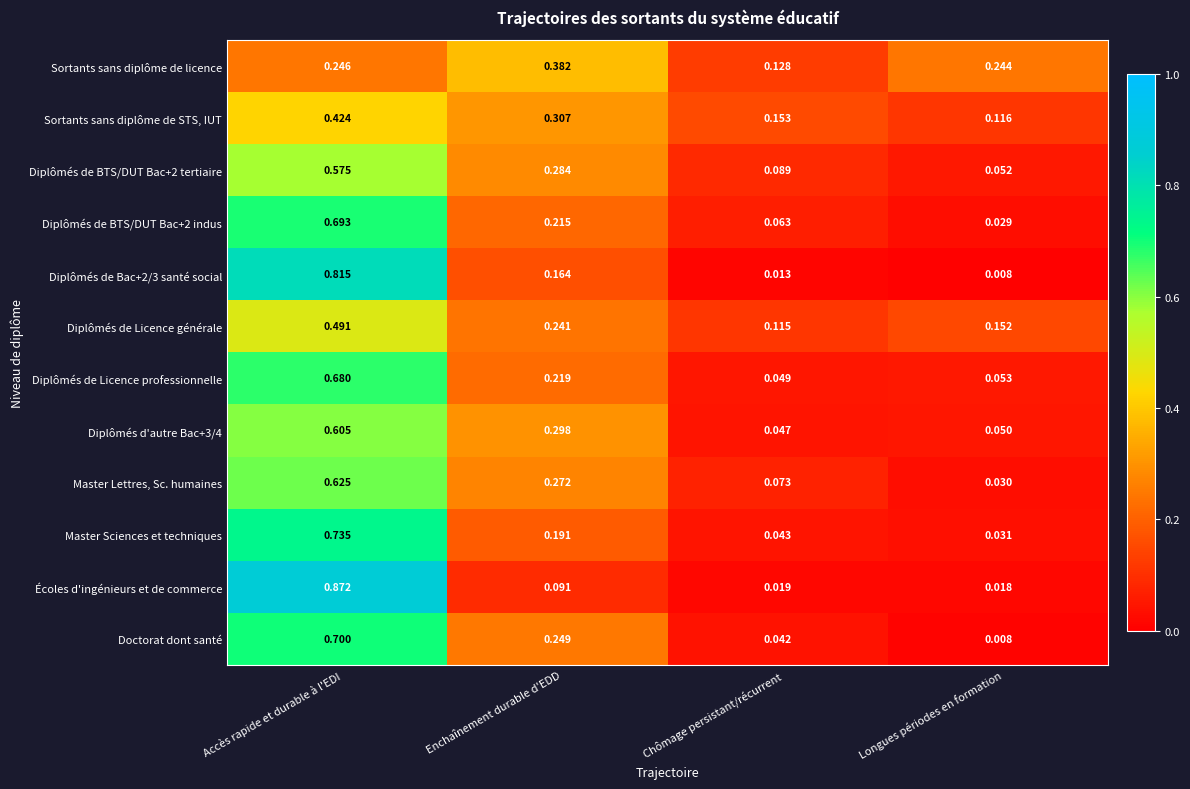

At which category is the sum across all series the highest?

Accès rapide et durable à l'EDI